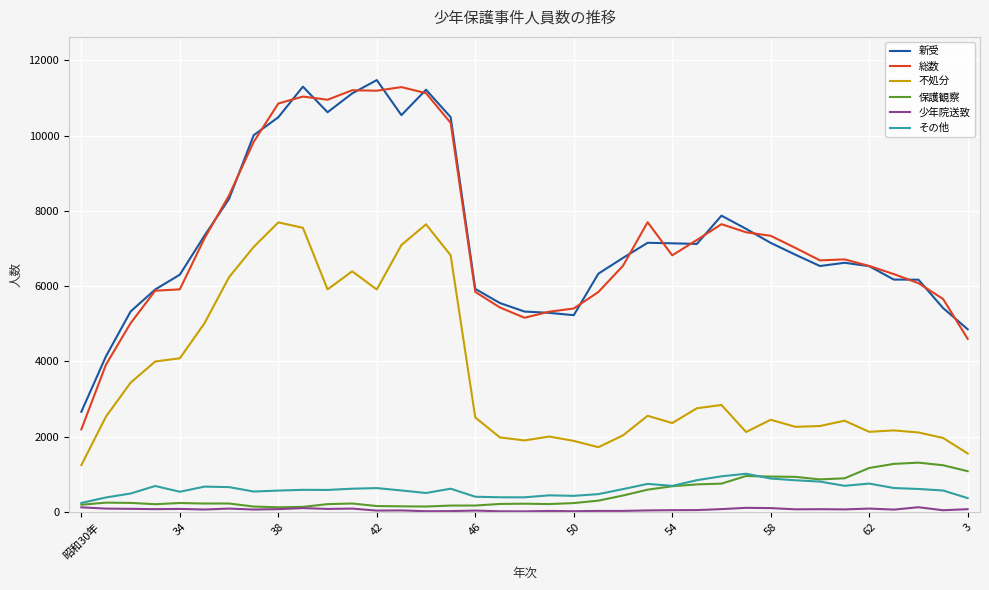

What is the lowest value of the 新受 series?

2665